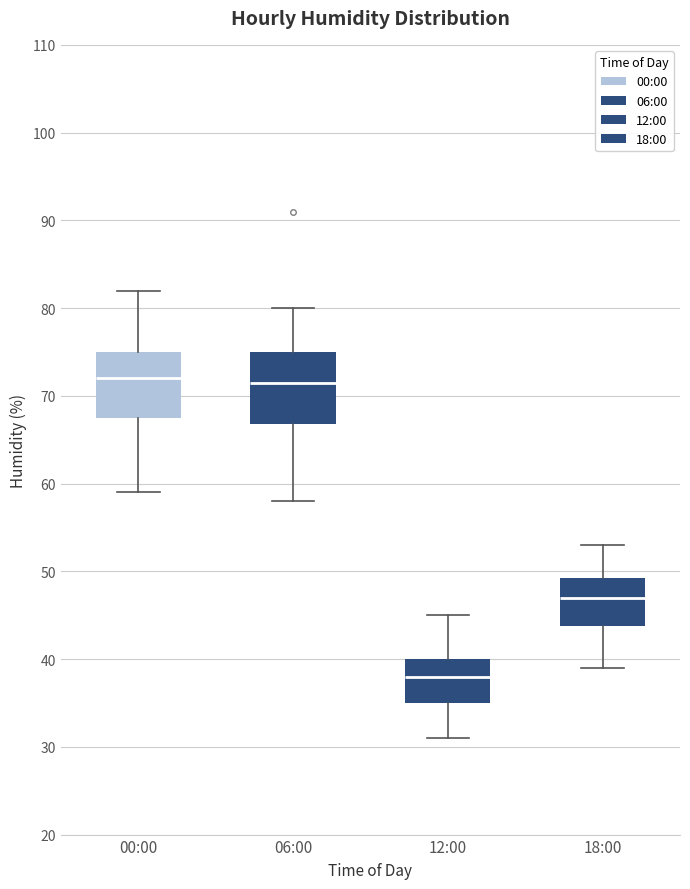

Where does the upper whisker of the box for 06:00 end on the y-axis? The values are not printed on the chart, so give them approximately, as read against the axis.

80